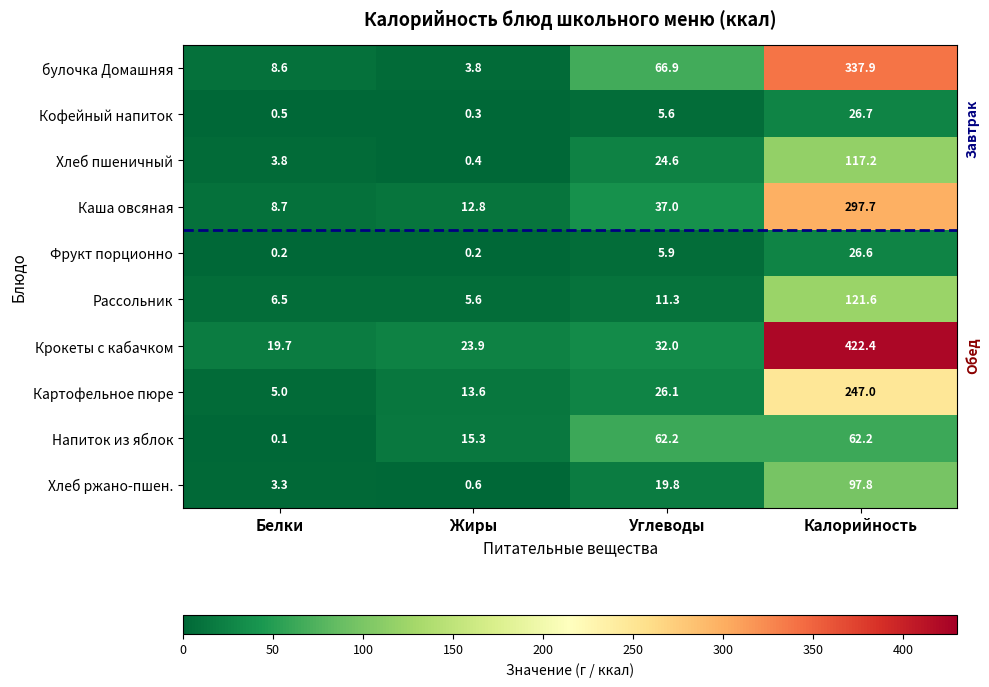

How many categories are shown in the chart?

4